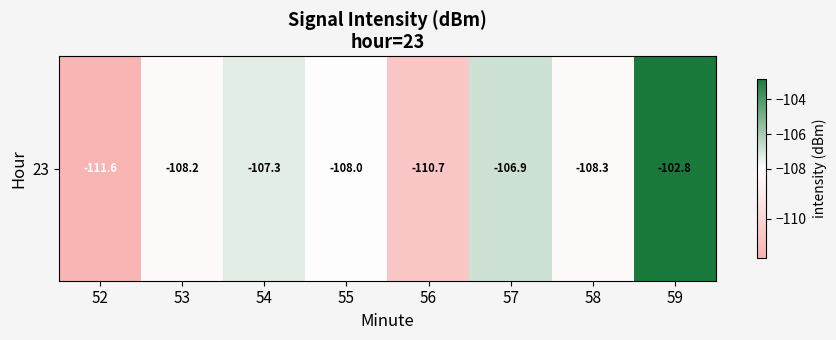

Read the value at 59.

-102.8